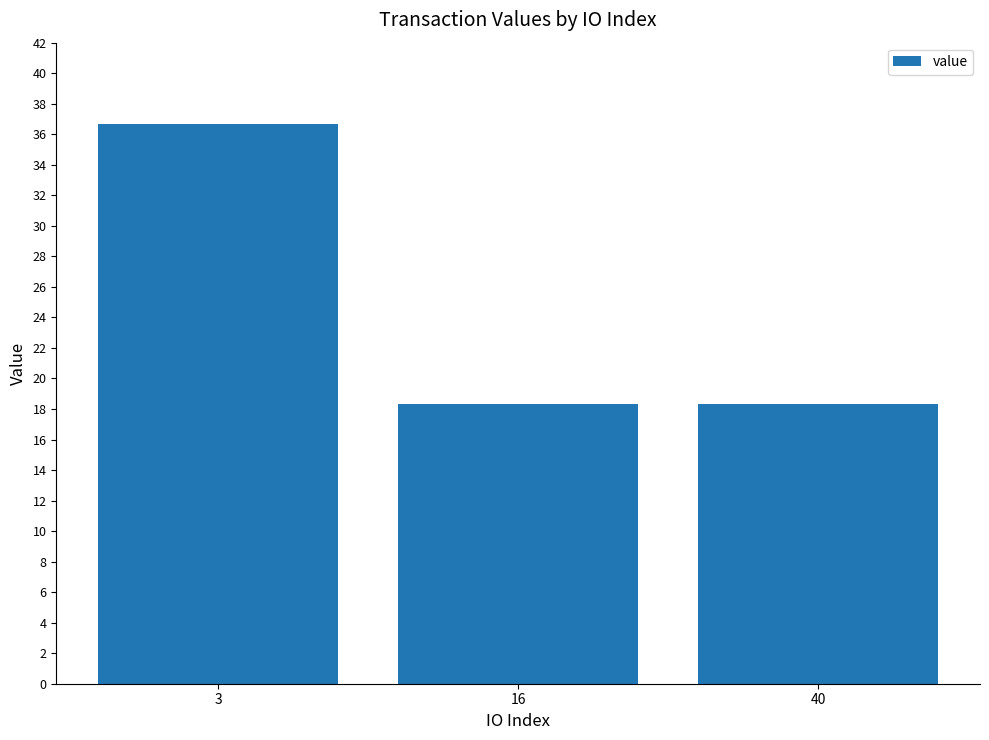

What is the value of the 1st bar from the left?

36.7